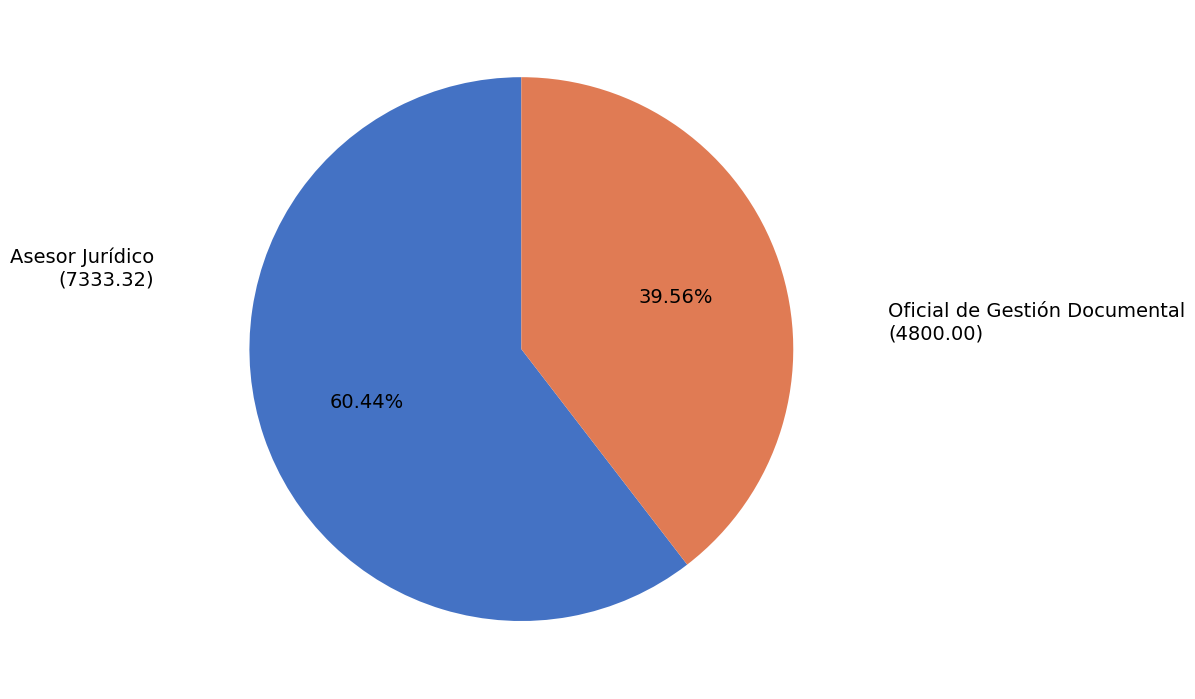

Does any single category account for the majority?

Yes